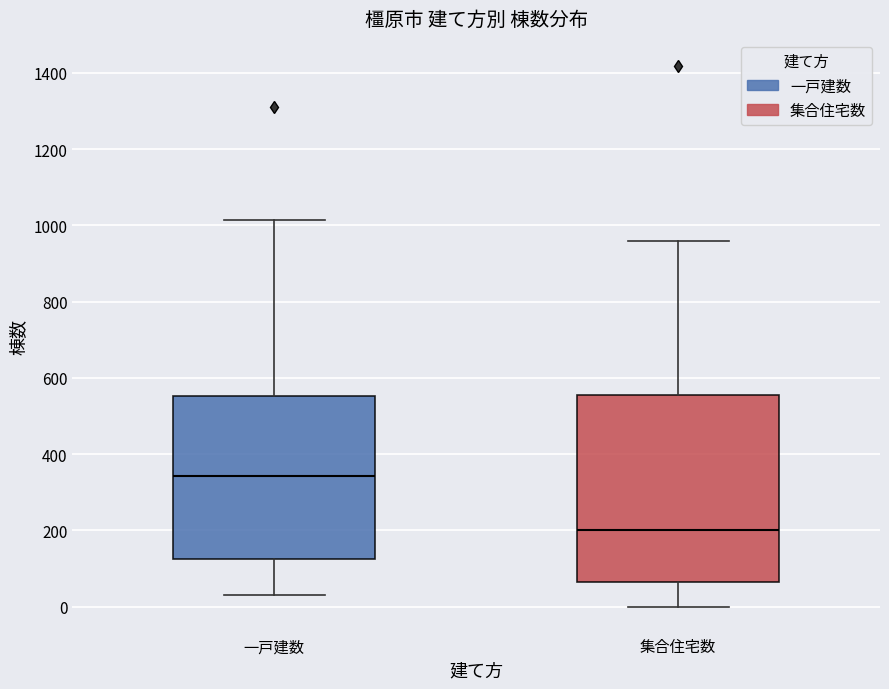

Comparing the boxes themselves (not the whiskers), which one is the tallest?

集合住宅数